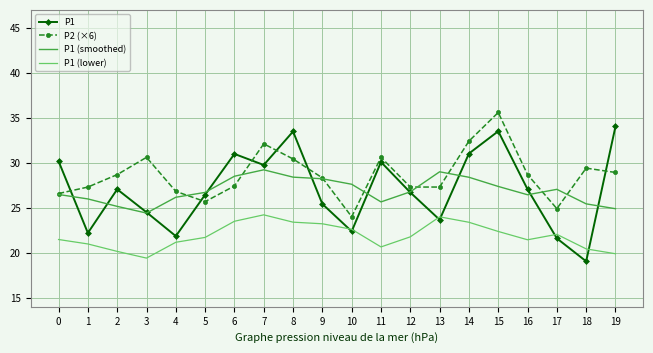

What is the sum of all P2 (×6) values?

573.0